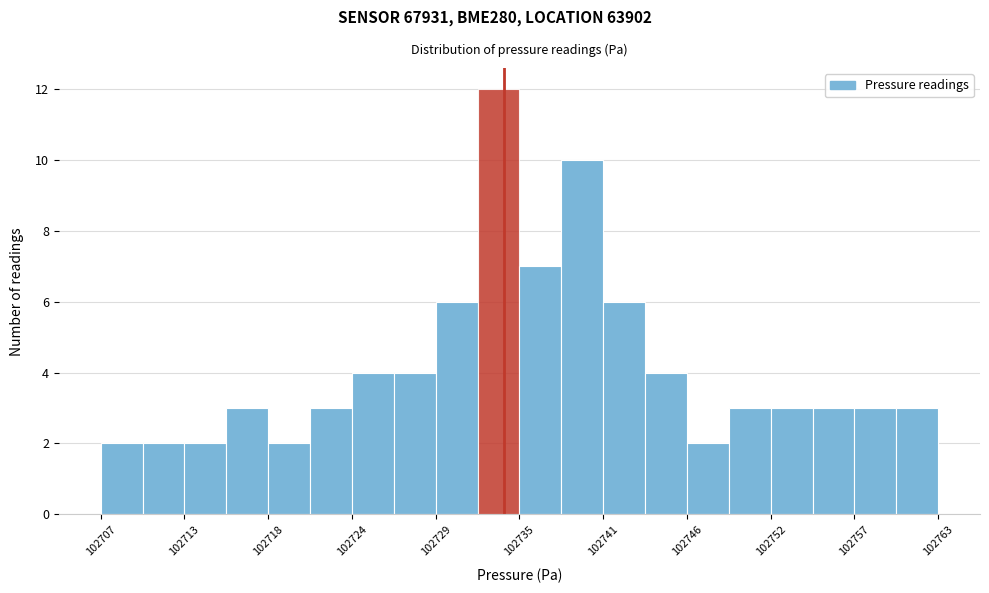

Around what value on the x-axis is the tallest bar? Give the approximate position of its centre, as read against the axis.

102734